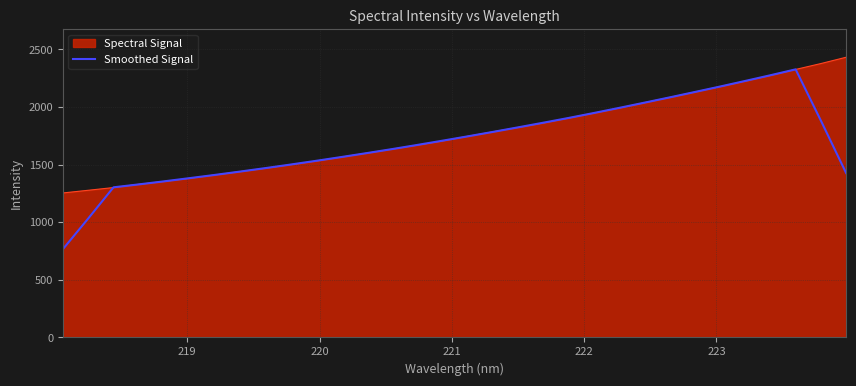

What is the maximum value for Smoothed Signal?

2327.5